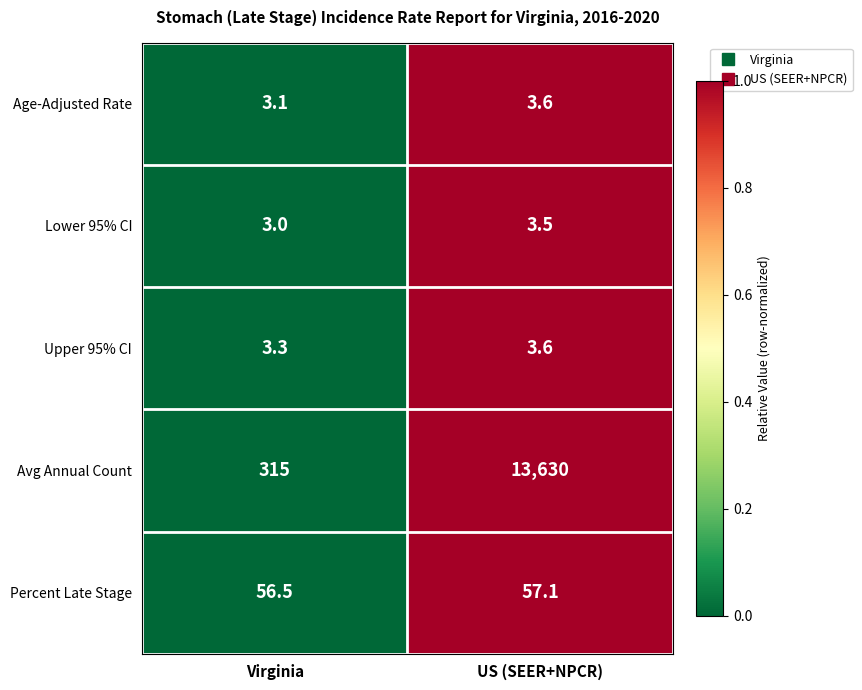

What is the average value of the Upper 95% CI series?

3.5